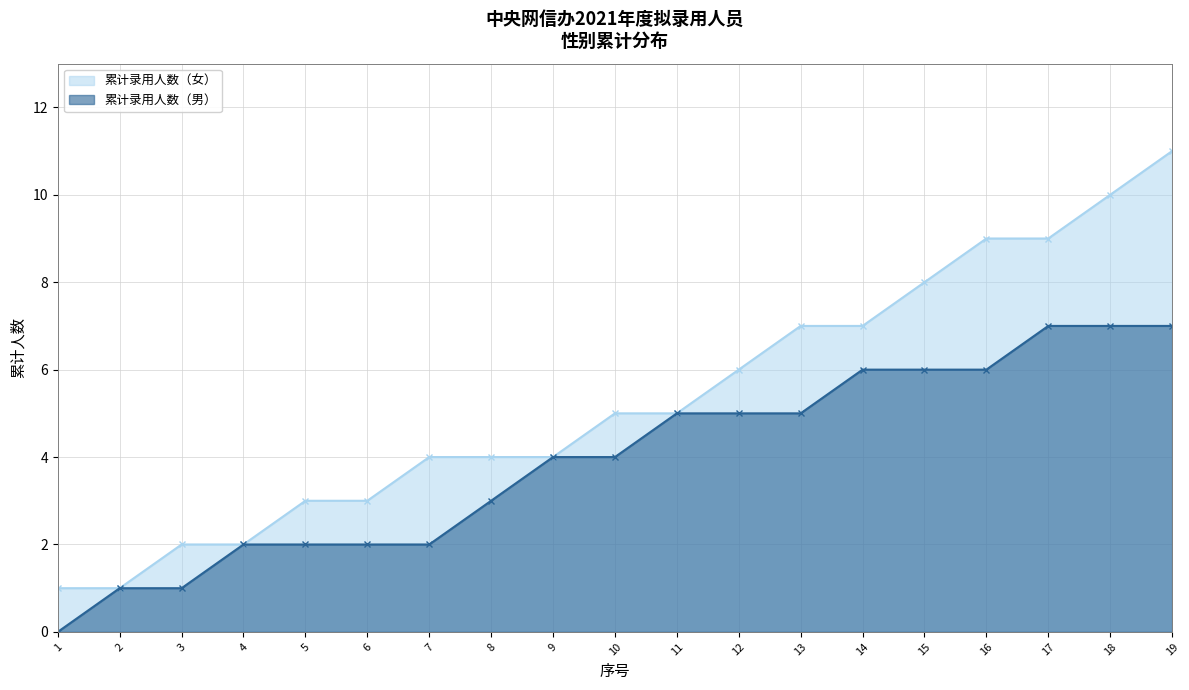

Which series has the largest range (max minus min)?

累计录用人数（女）